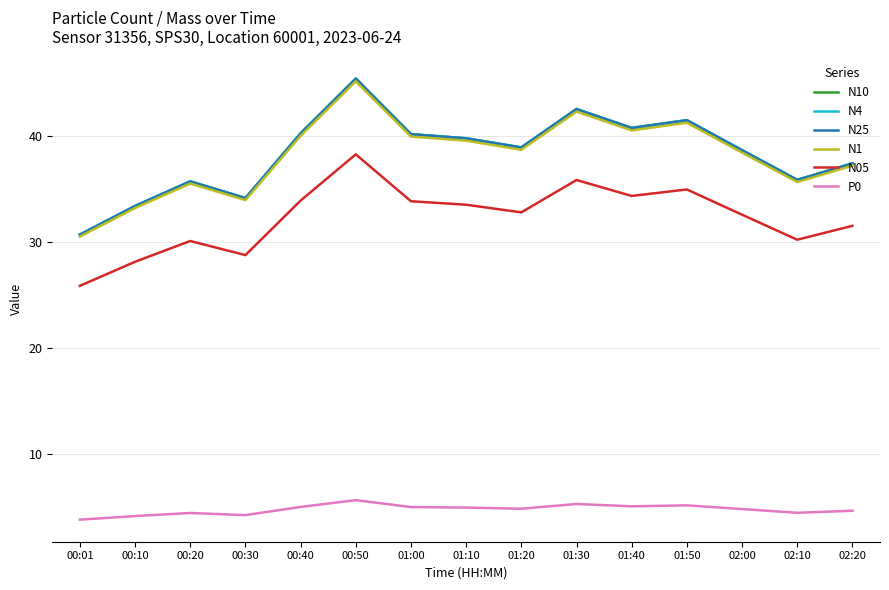

In N10, how many points are higher than both neighbors (excluding endpoints)?

4